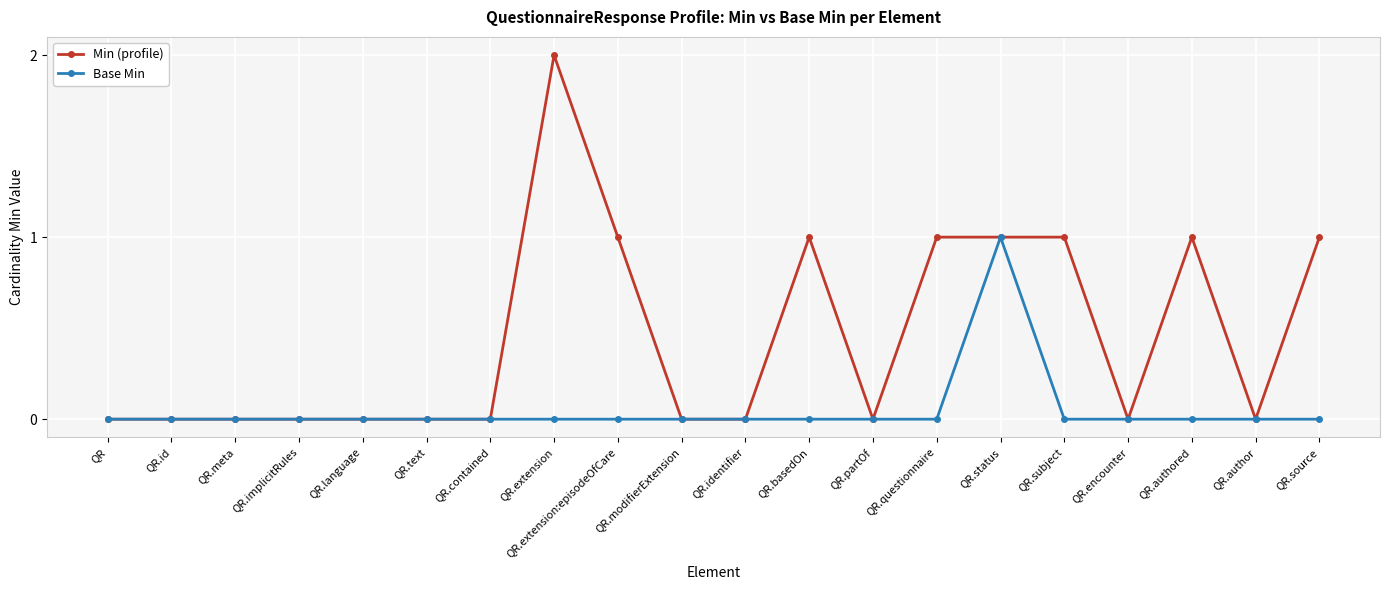

True or false: Min (profile) has more than 2 interior local peaks.

True